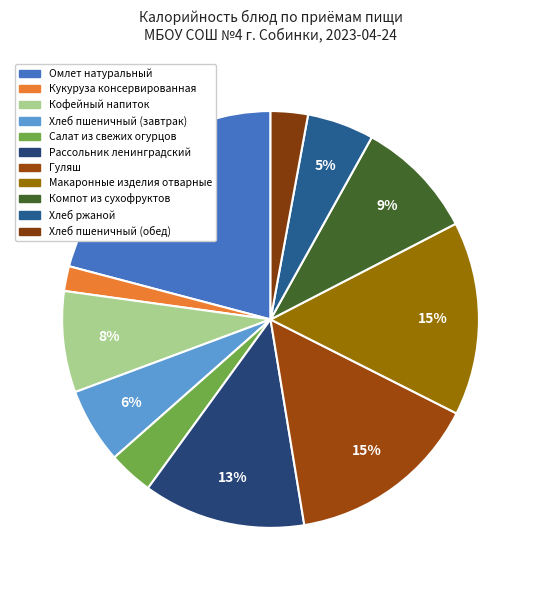

Count the number of slices in the pie.

11